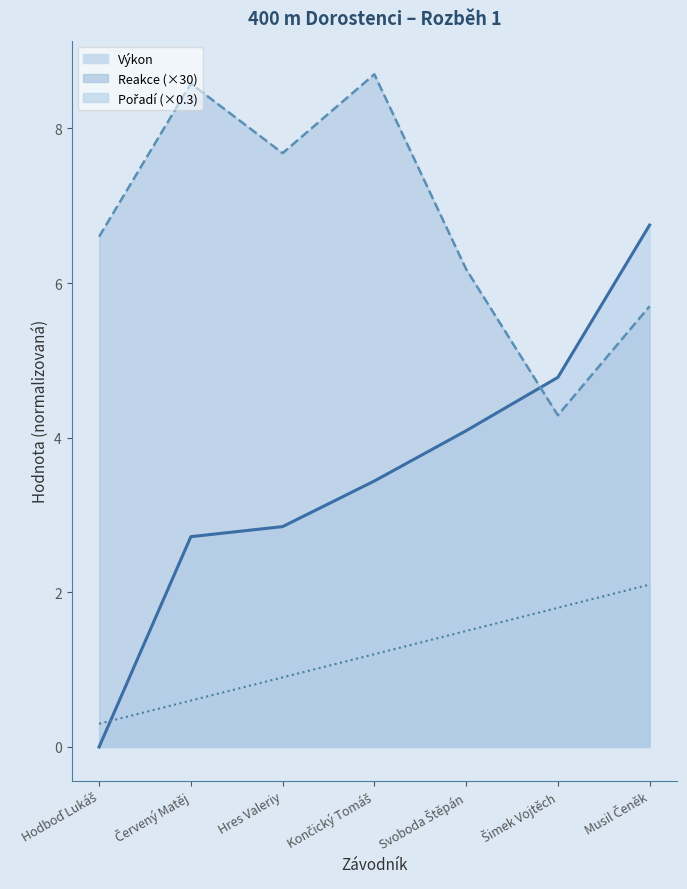

What is the label of the 4th point from the left?

Končický Tomáš